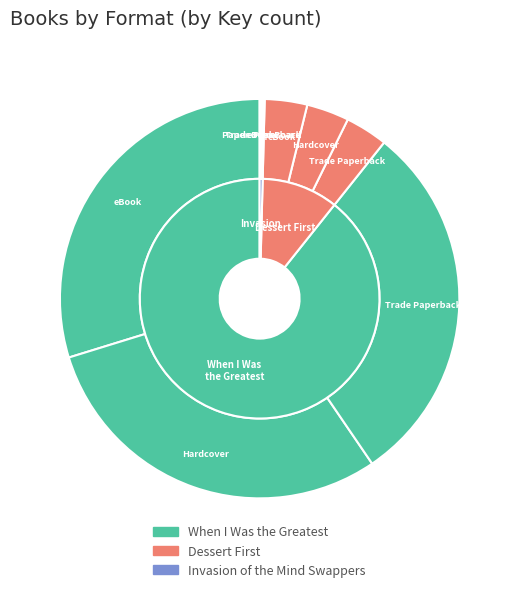

Does any single category account for the majority?

No